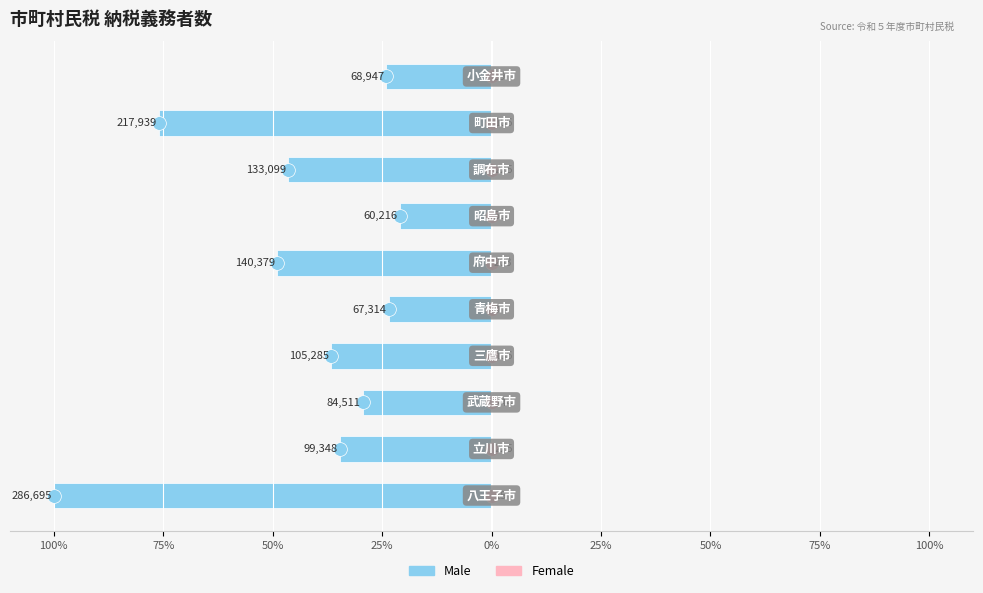

How many bars are there in total?

20